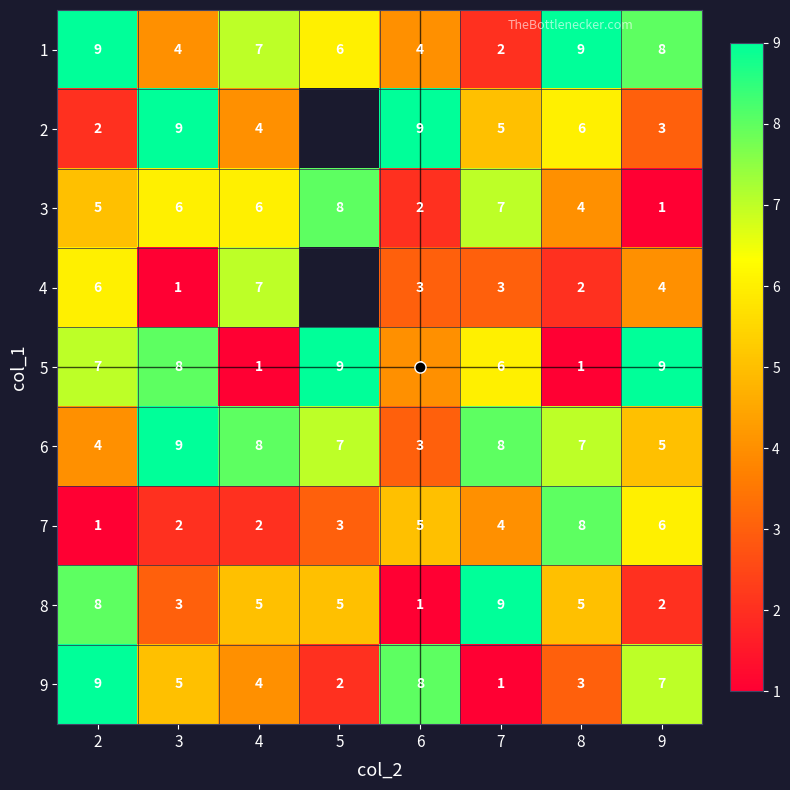

Between 6 and 5, which is larger?

5